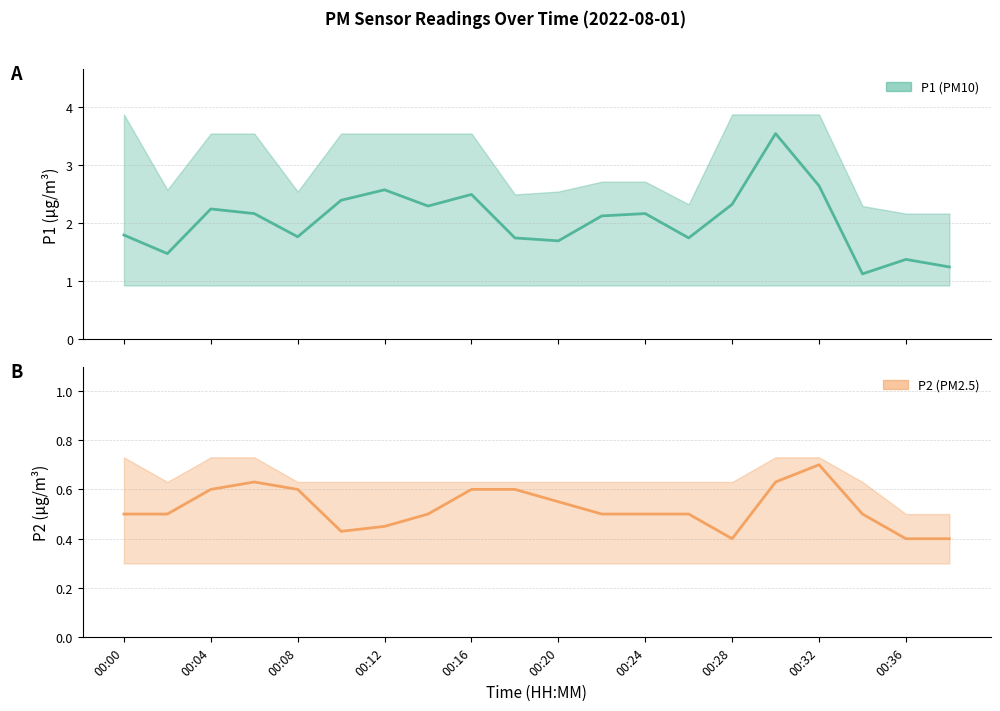

Which series has the largest total across all categories?

P1